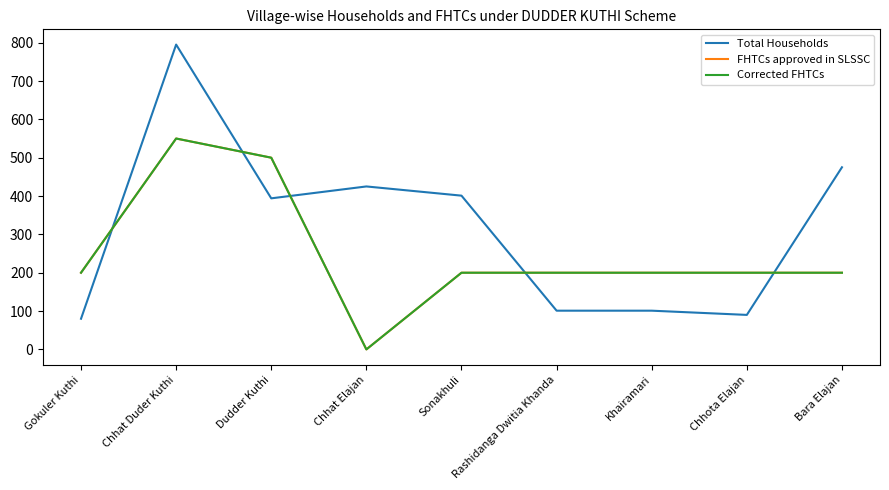

Which series changed the most between Dudder Kuthi and Sonakhuli?

FHTCs approved in SLSSC